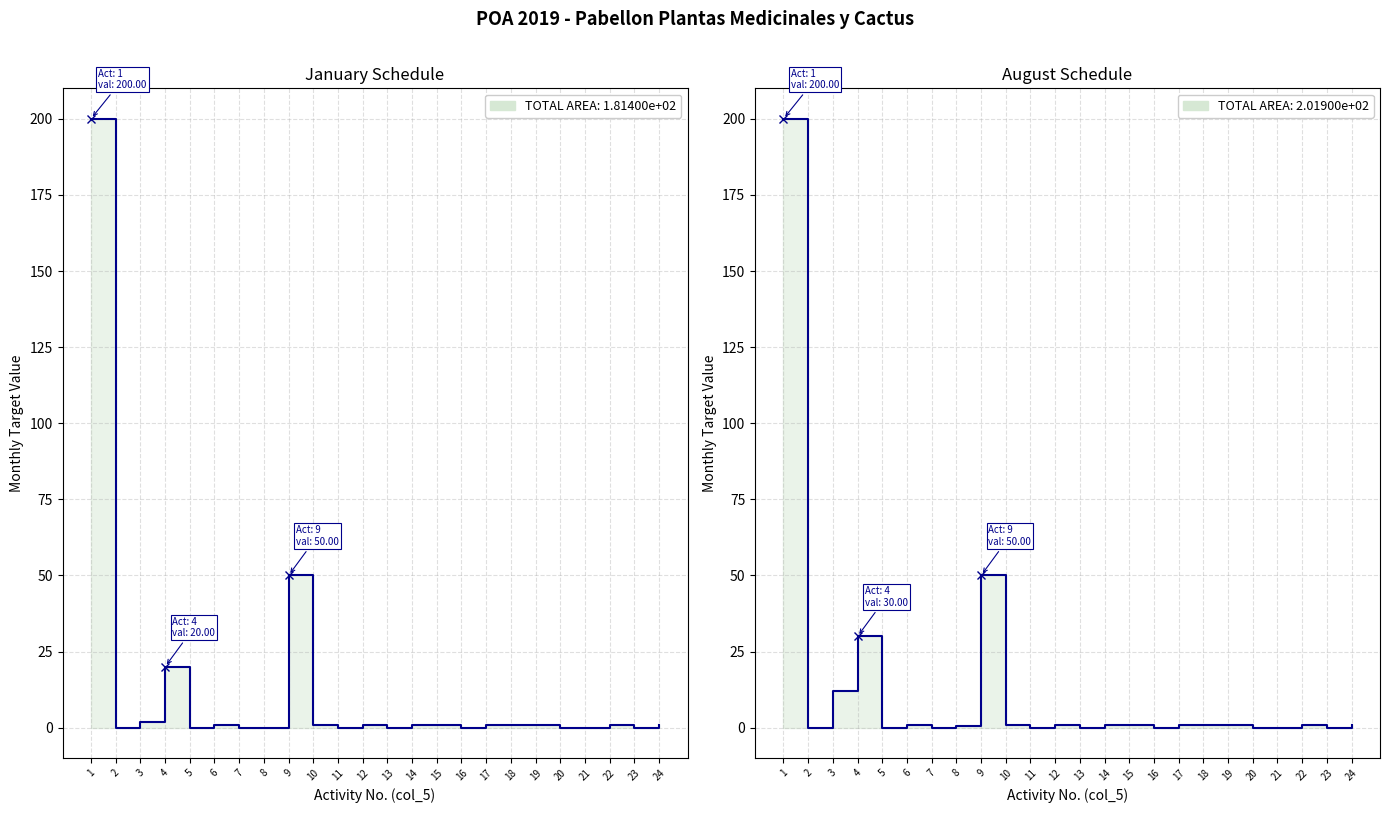

What is the value of the Jan (col_14) point at the 12th from the left?

1.0